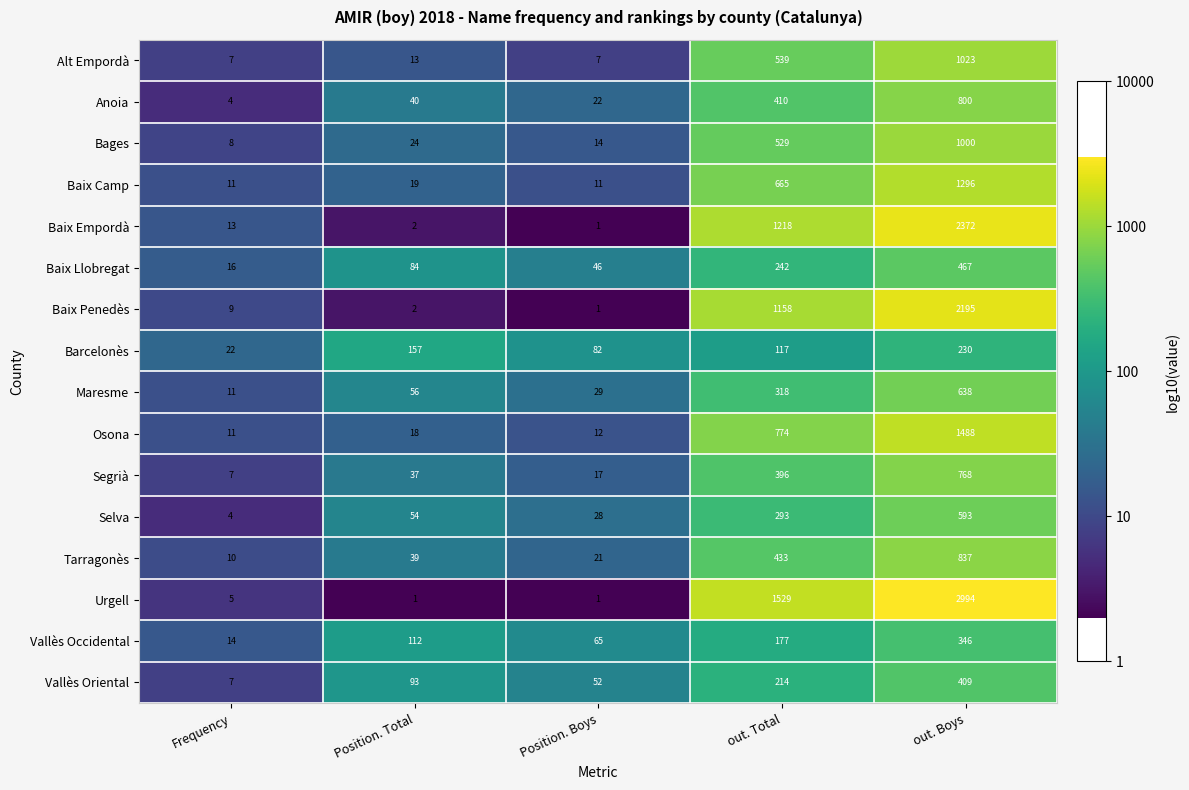

What is the difference between the maximum and second lowest values in the Vallès Occidental series?

281